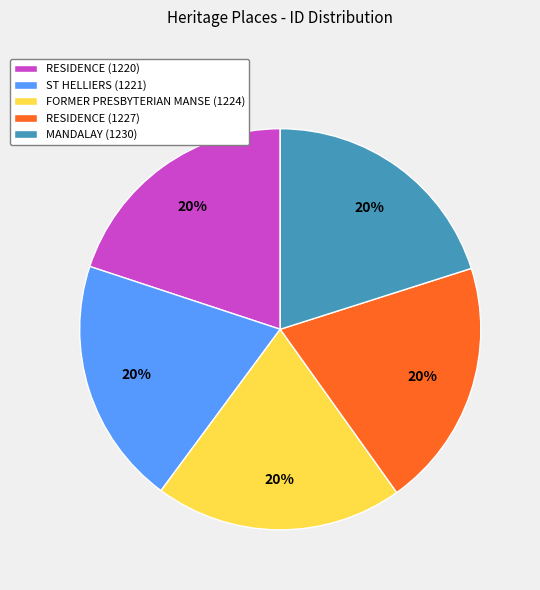

To the nearest percent, what percentage of the pie is FORMER PRESBYTERIAN MANSE (1224)?

20%